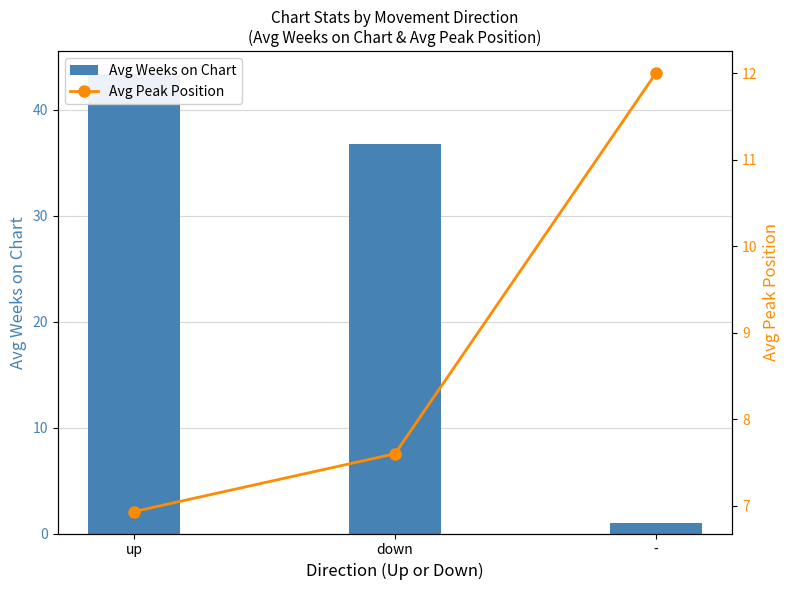

What is the average value of the Avg Weeks on Chart series?

27.0